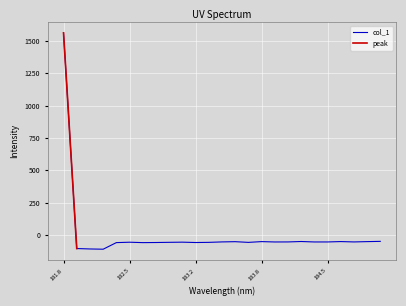

Where is the first local minimum?

182.2359681898